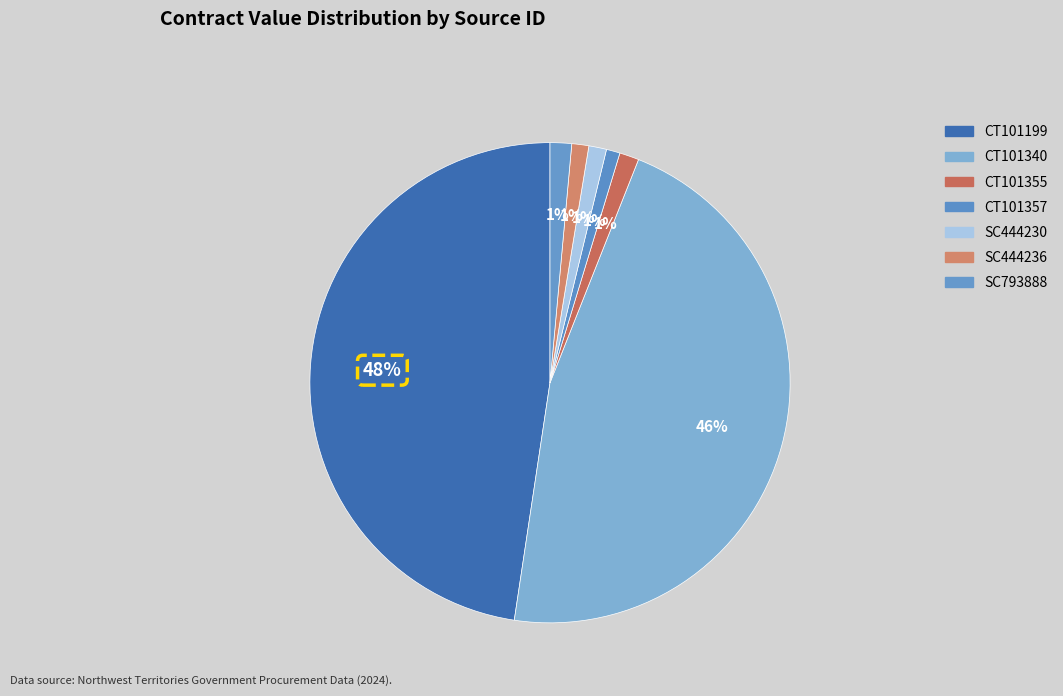

Is there any slice that represents more than half of the pie?

No